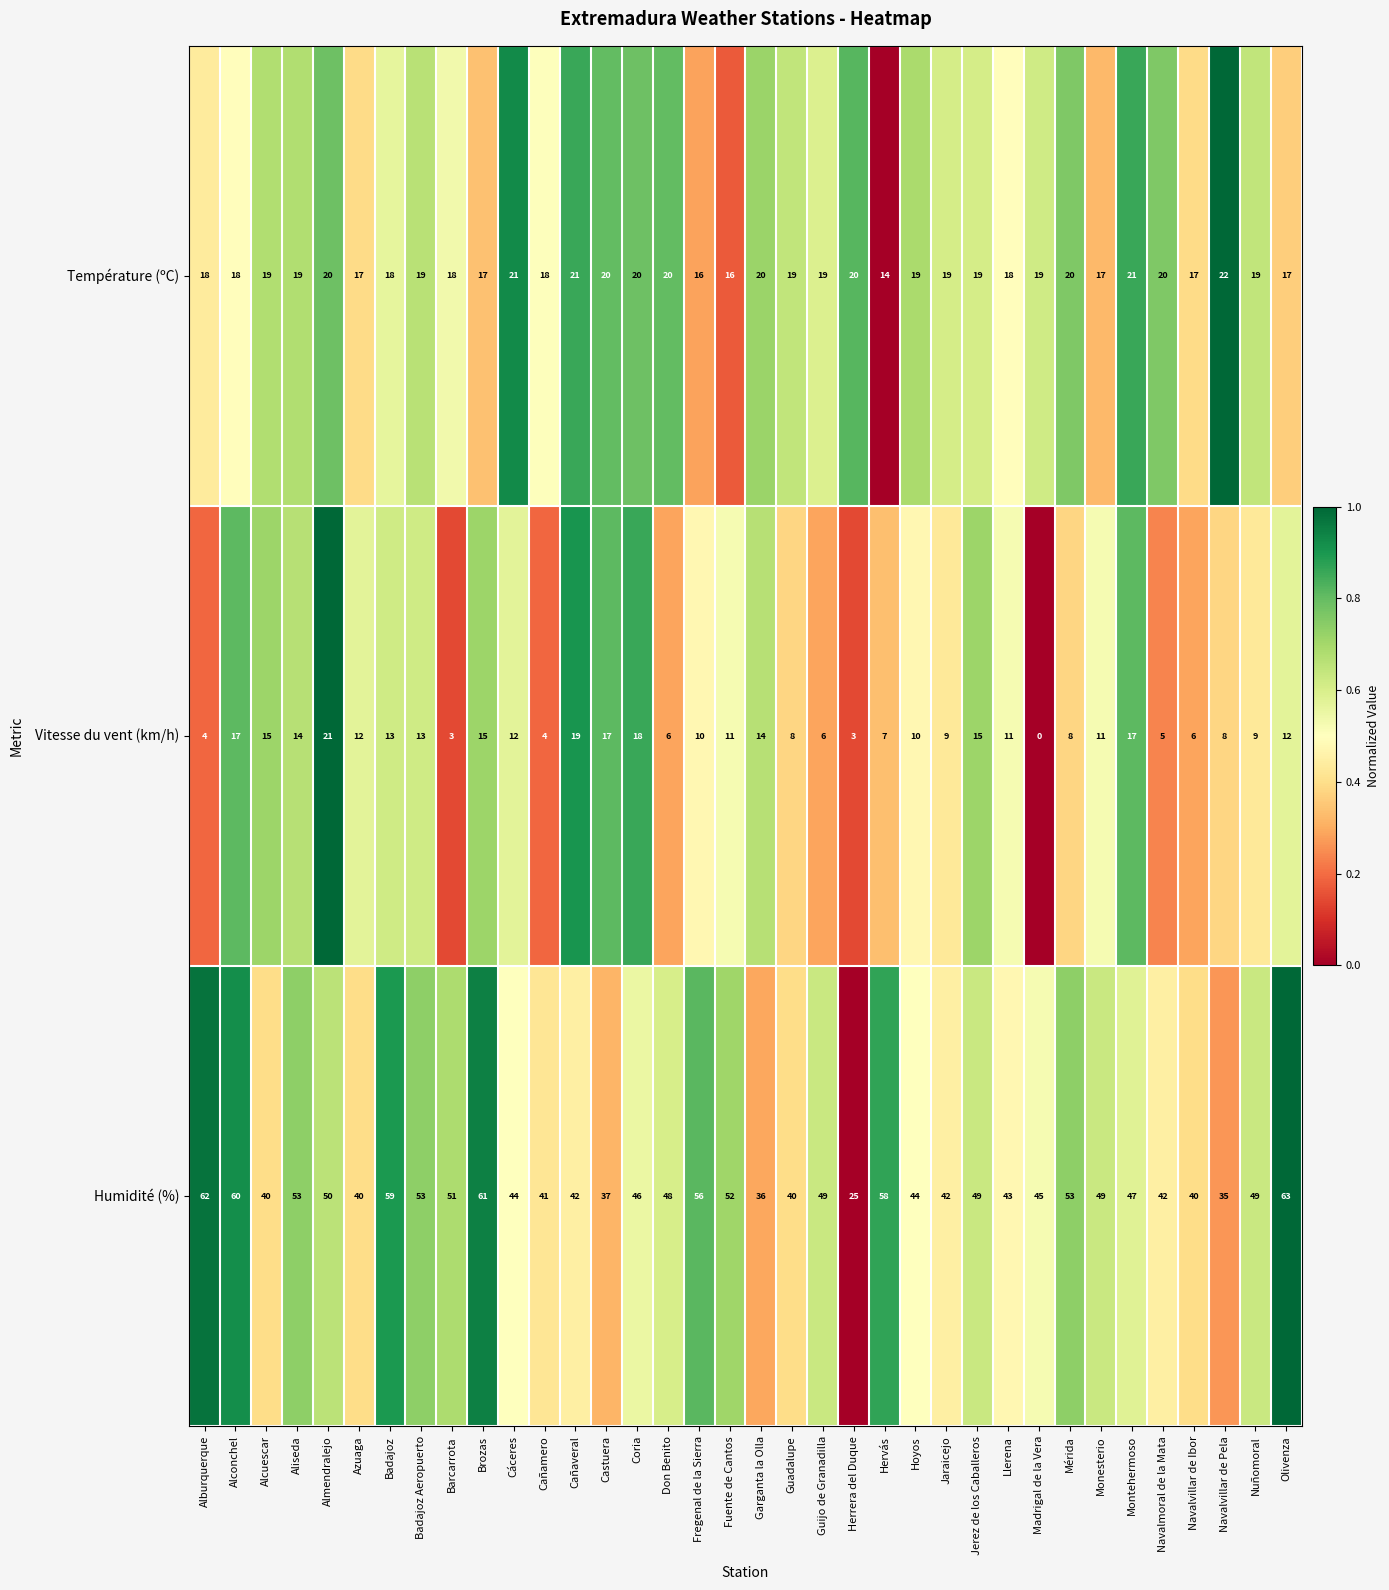

At which label does Humidité (%) first exceed 48?

Alburquerque